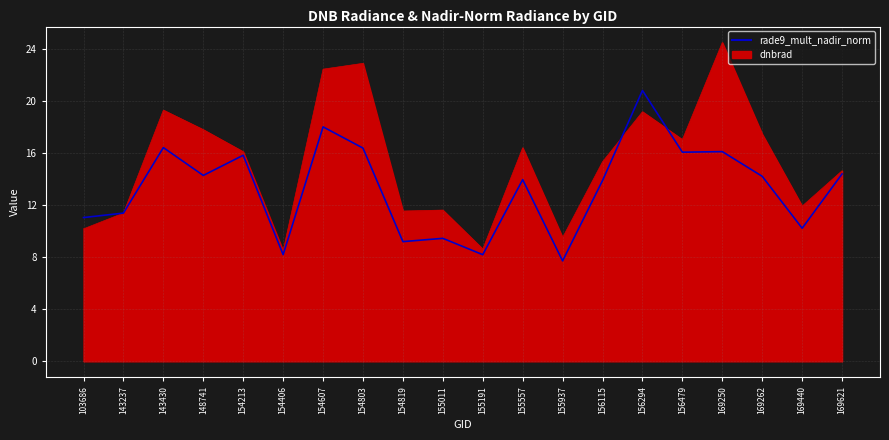

Is the value of dnbrad at 169621 greater than the value of rade9_mult_nadir_norm at 156294?

No